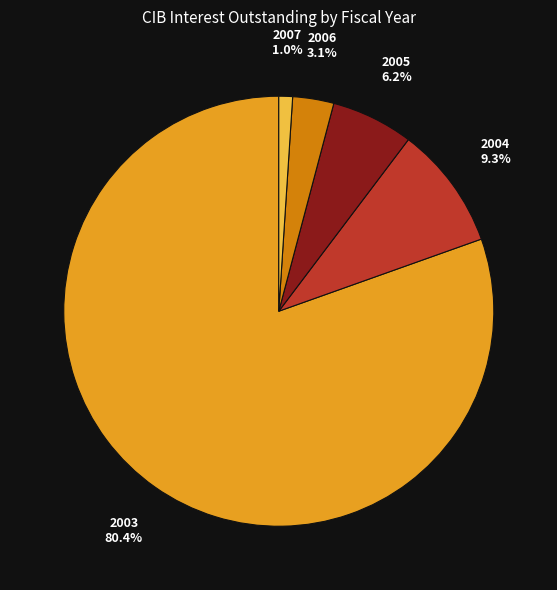

Is it true that 2004 is 9% of the pie?

True